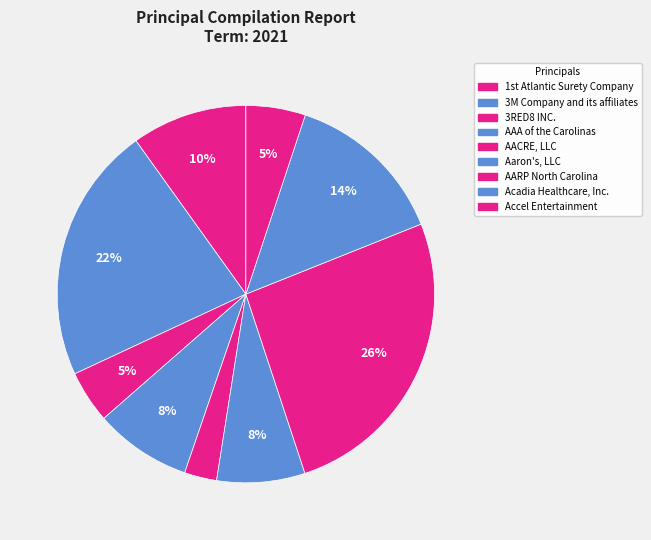

Is there any slice that represents more than half of the pie?

No